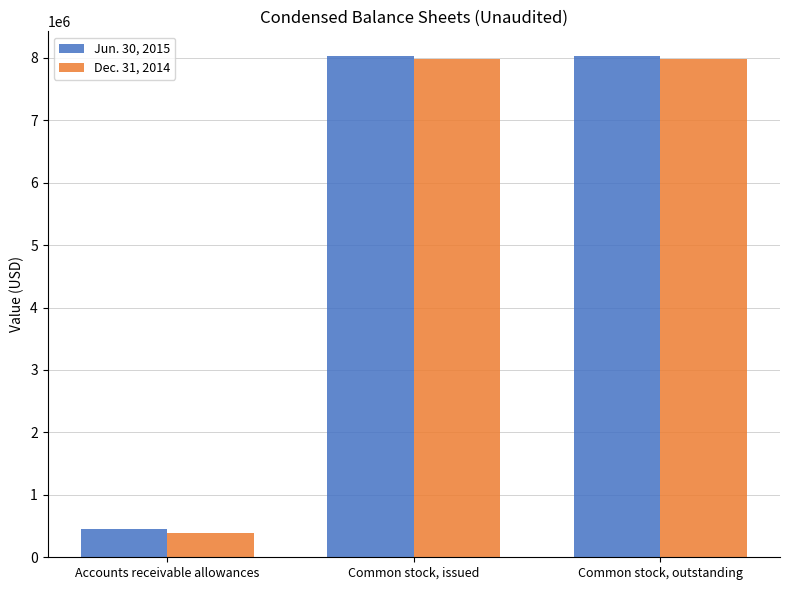

What is the total value across all series at Accounts receivable allowances?

832562